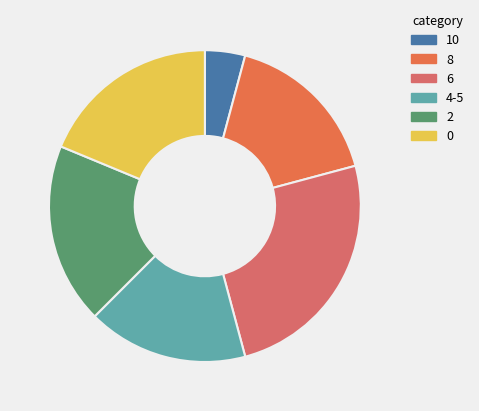

Which category has the smallest portion of the pie?

10